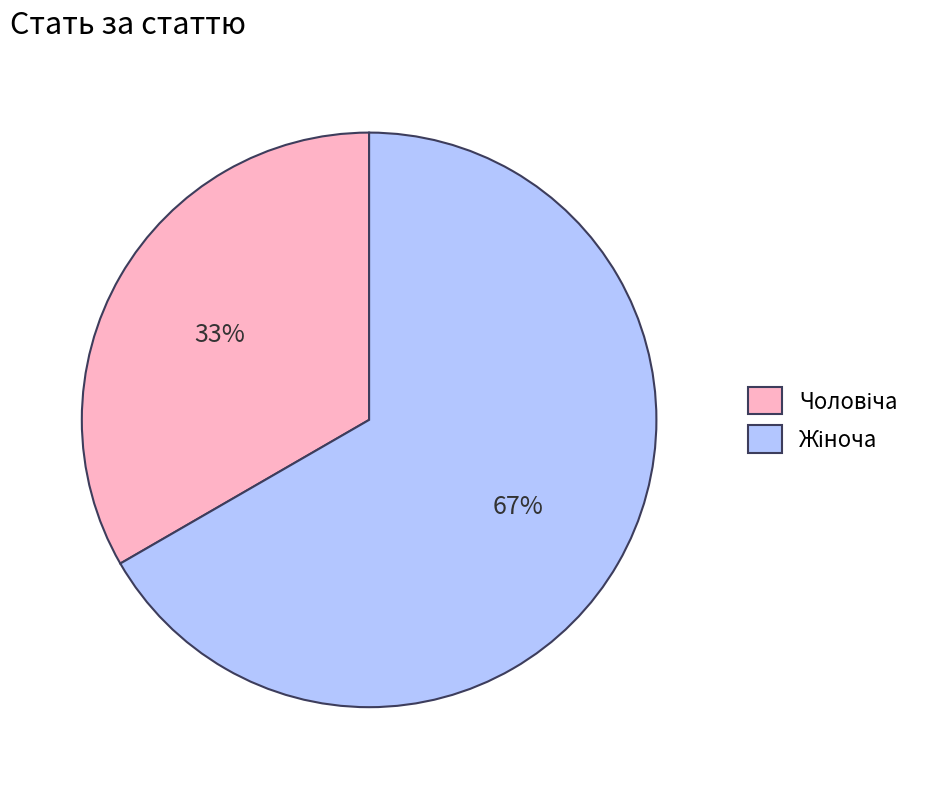

To the nearest percent, what is the average slice percentage?

50%